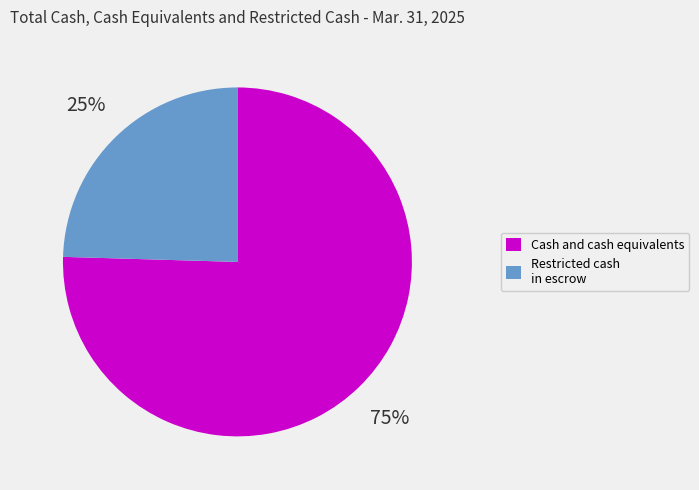

What is the largest slice in the pie chart?

Cash and cash equivalents